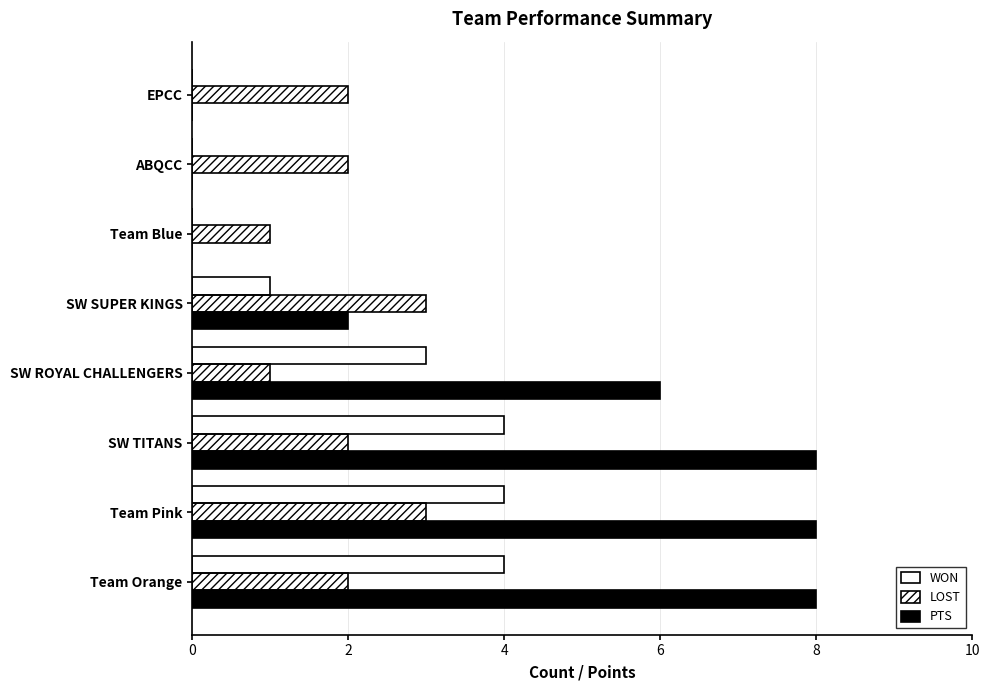

What is the greatest value displayed?

8